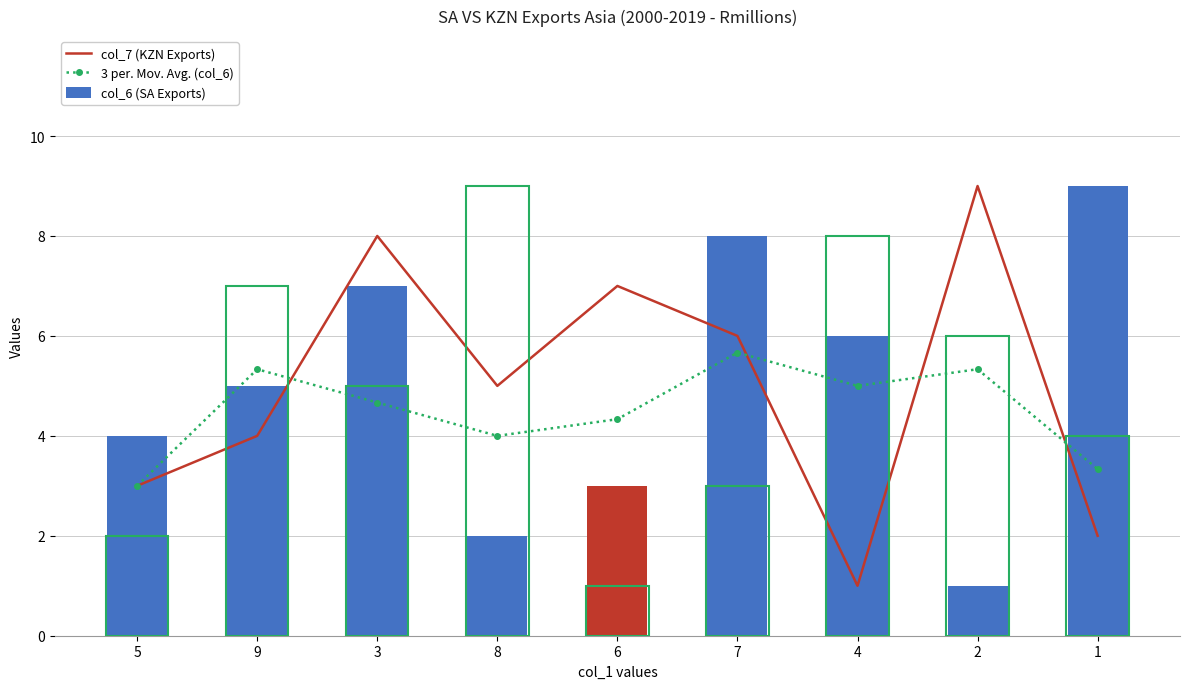

Which series has the largest range (max minus min)?

col_7 (KZN Exports)